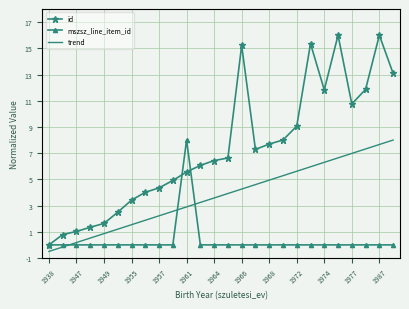

What is the highest value of the mszsz_line_item_id series?

8.0